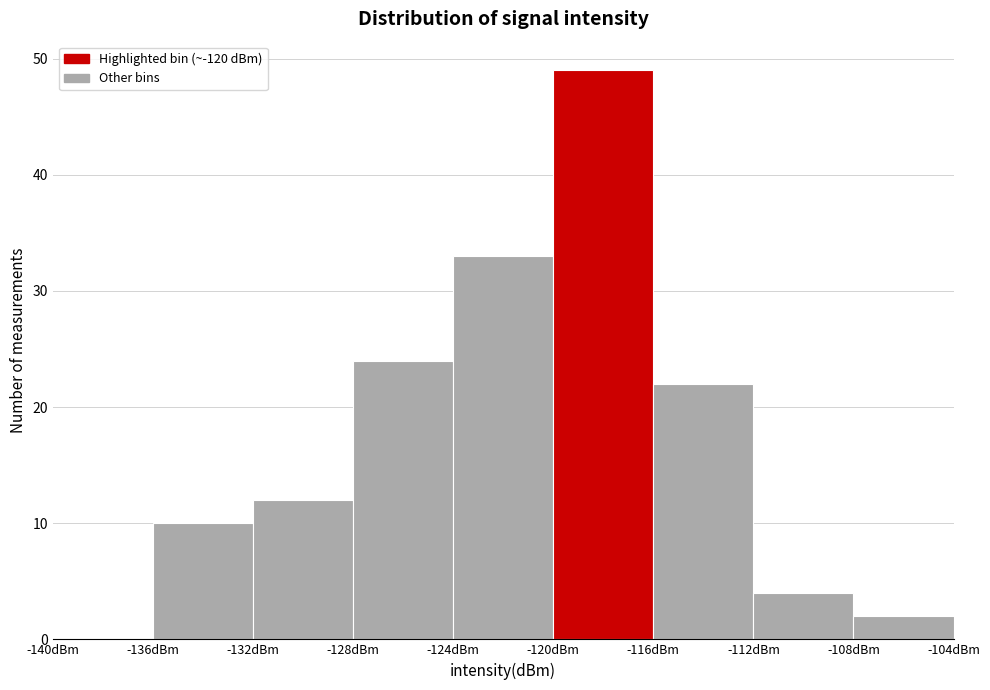

Reading left to right, list every bar in this chart as the range it spans on the x-axis followed by its height. The values are not printed on the chart, so give them approximately, as read against the axis.

-140 to -136: 0
-136 to -132: 10
-132 to -128: 12
-128 to -124: 24
-124 to -120: 33
-120 to -116: 49
-116 to -112: 22
-112 to -108: 4
-108 to -104: 2